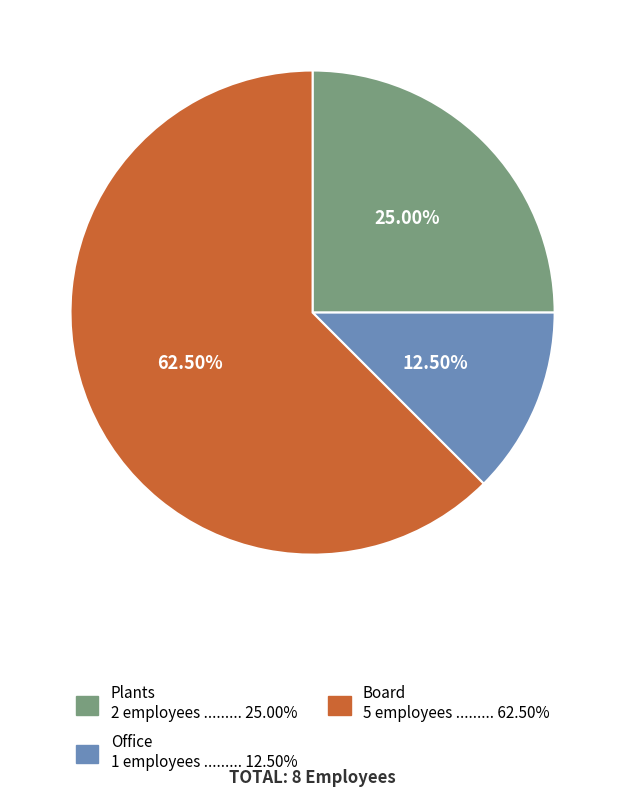

Do Office and Plants together represent more than half of the pie?

No